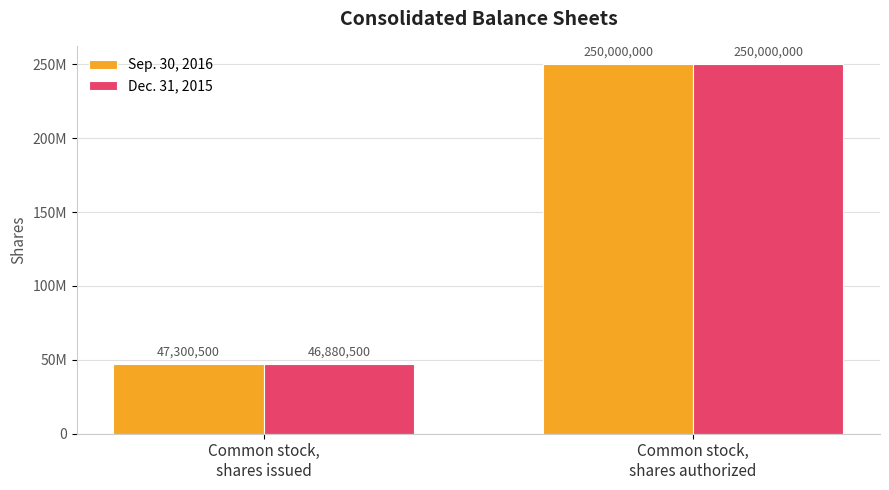

Are the bars horizontal?

No